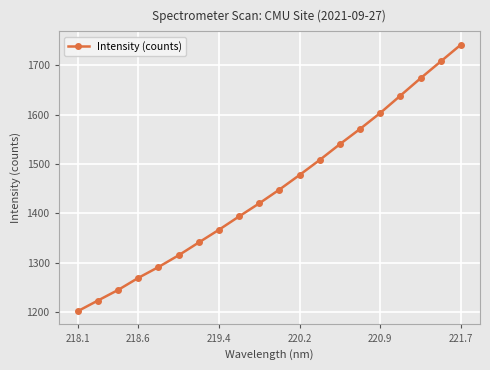

What is the value of the 4th point from the left?

1269.8